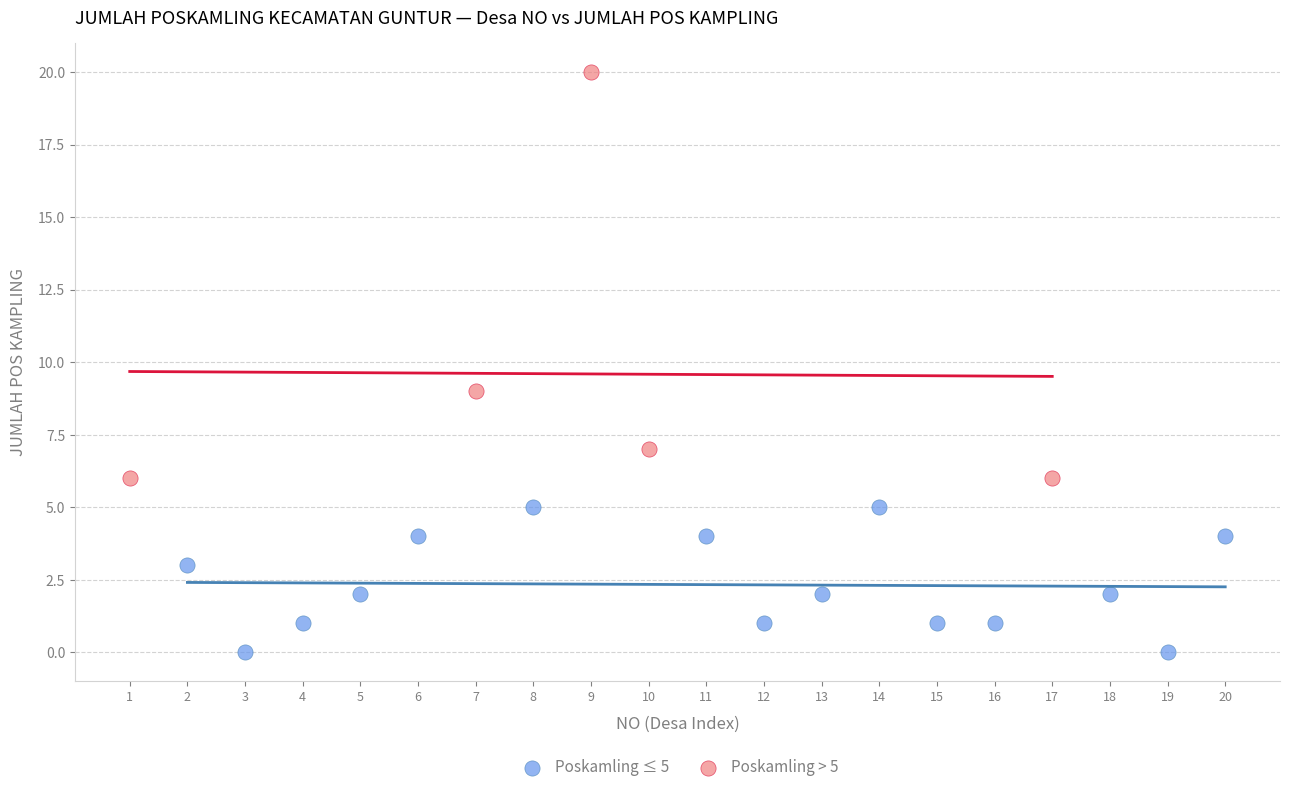

Which series contains the highest Y value?

Poskamling > 5